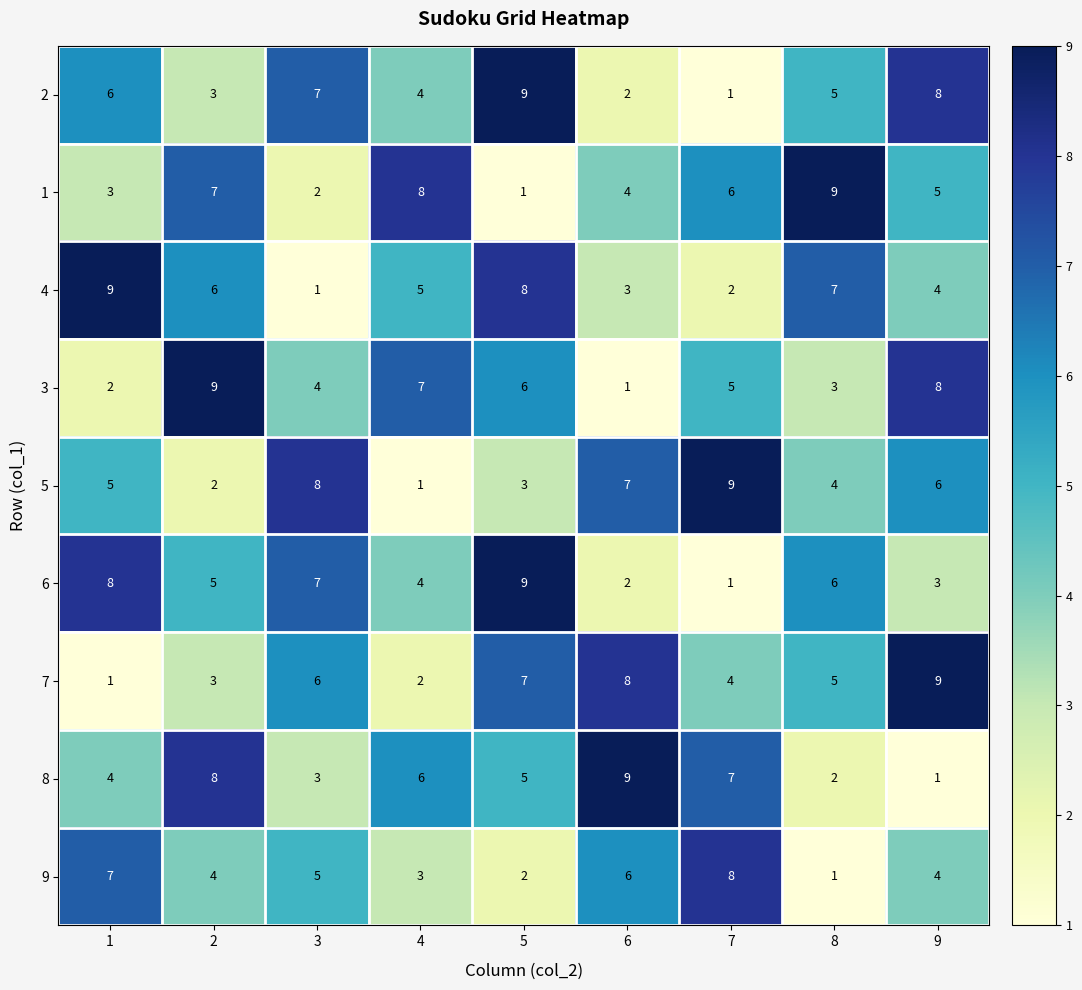

What is the sum of the 8 values at 9 and 2?

9